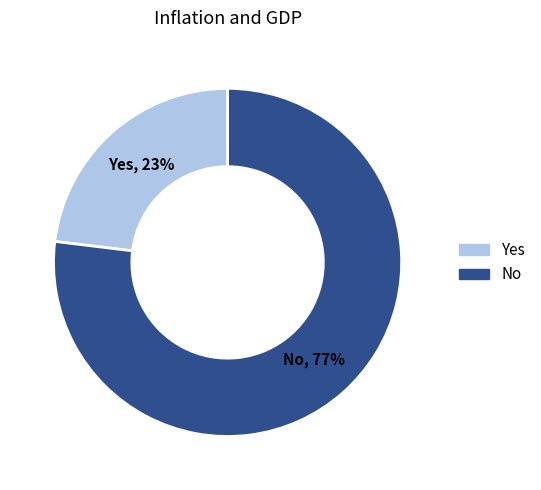

Combined, do No and Yes account for over 50%?

Yes